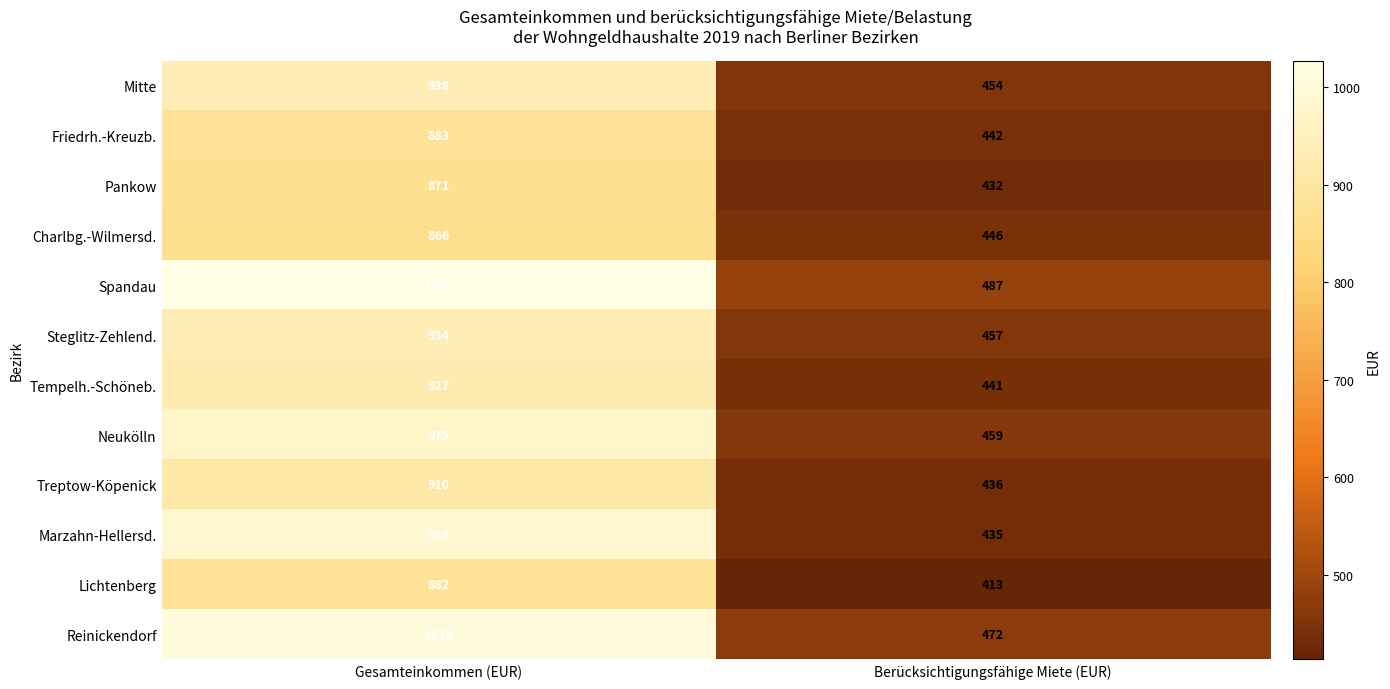

How many categories are shown in the chart?

2